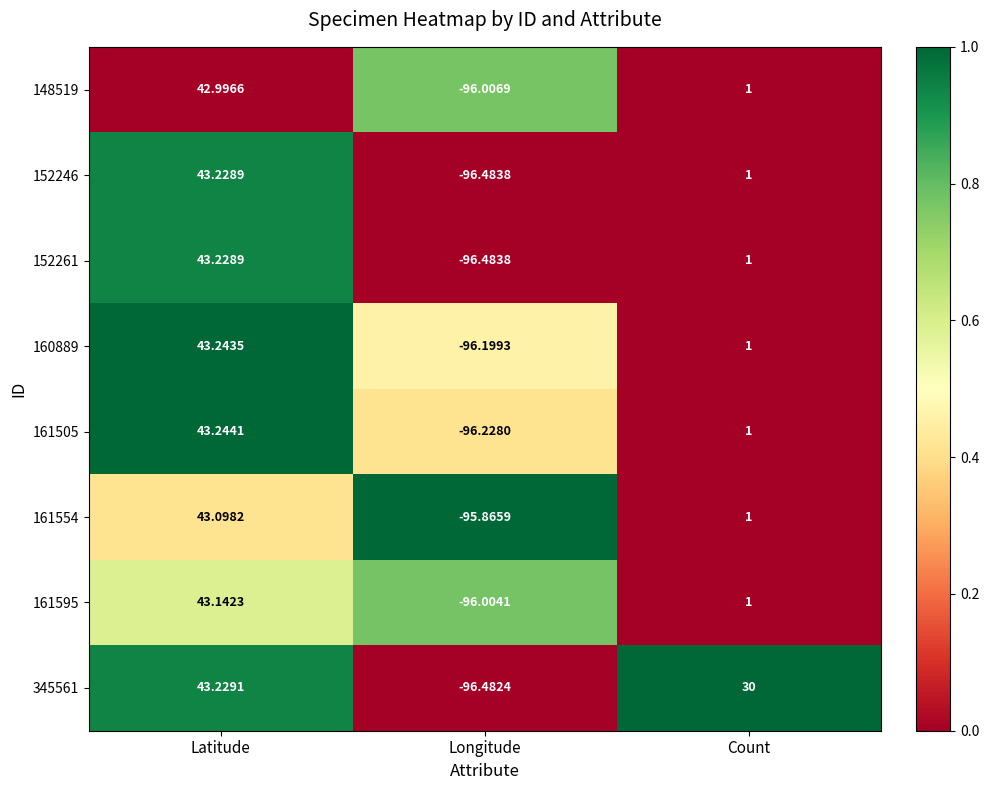

At which category is the sum across all series the highest?

Latitude